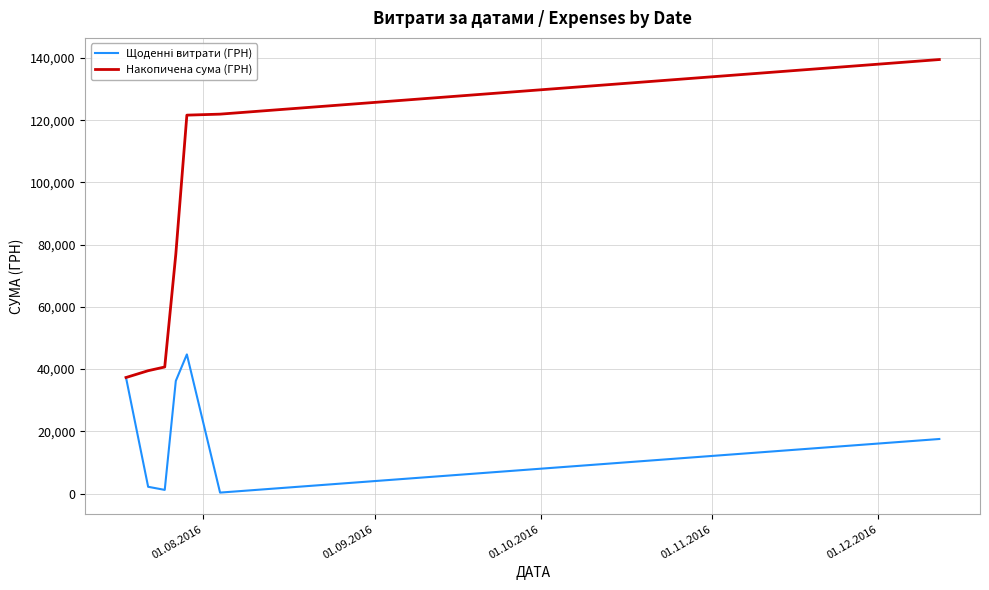

True or false: Накопичена сума (ГРН) has more than 1 points higher than both neighbors.

False